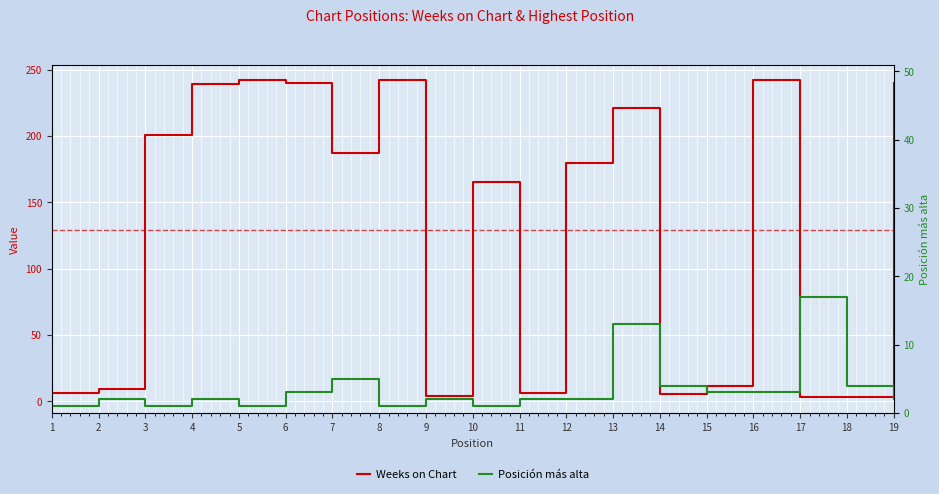

Read the Posición más alta value at 8.

1